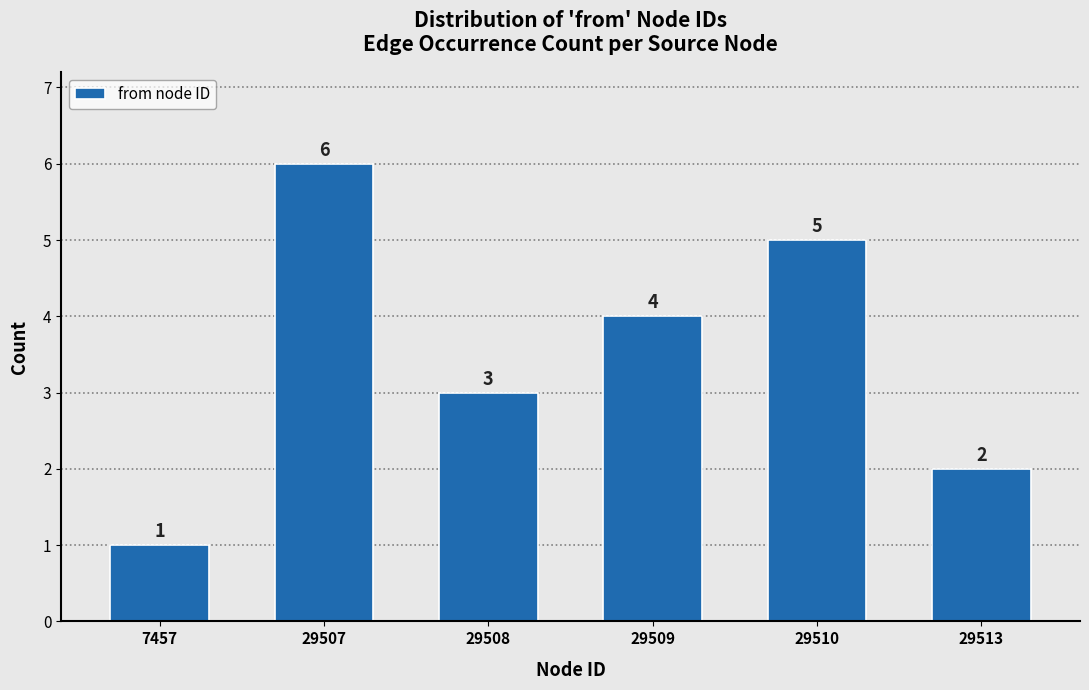

Reading right to left, transcribe all the data shown in this chart.

2	5	4	3	6	1